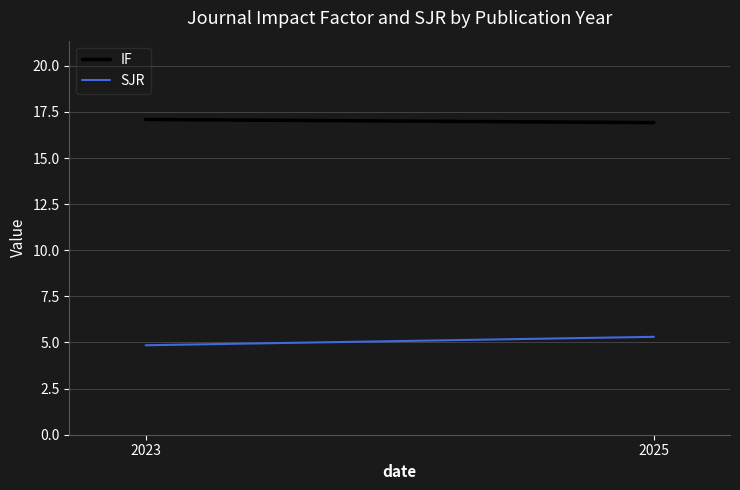

List the labels in order of IF value, smallest first.

2025, 2023